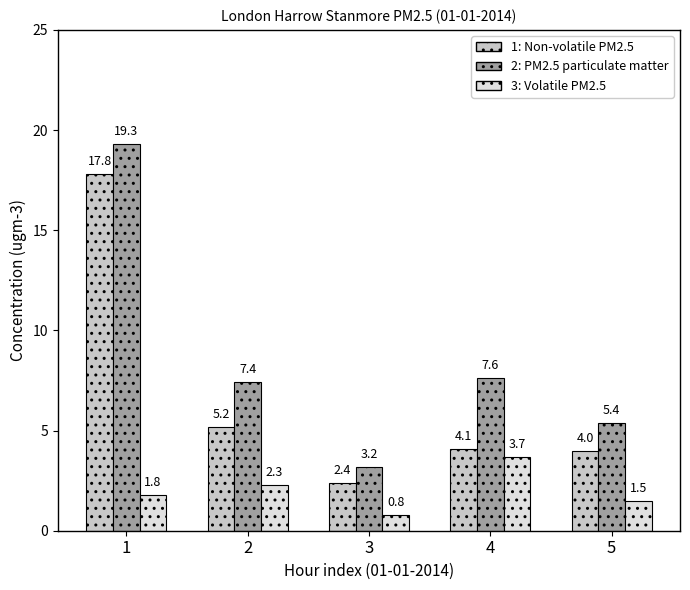

Reading right to left, list all the values displayed in this chart.

Non-volatile PM2.5: 4.0	4.1	2.4	5.2	17.8
PM2.5 particulate matter: 5.4	7.6	3.2	7.4	19.3
Volatile PM2.5: 1.5	3.7	0.8	2.3	1.8